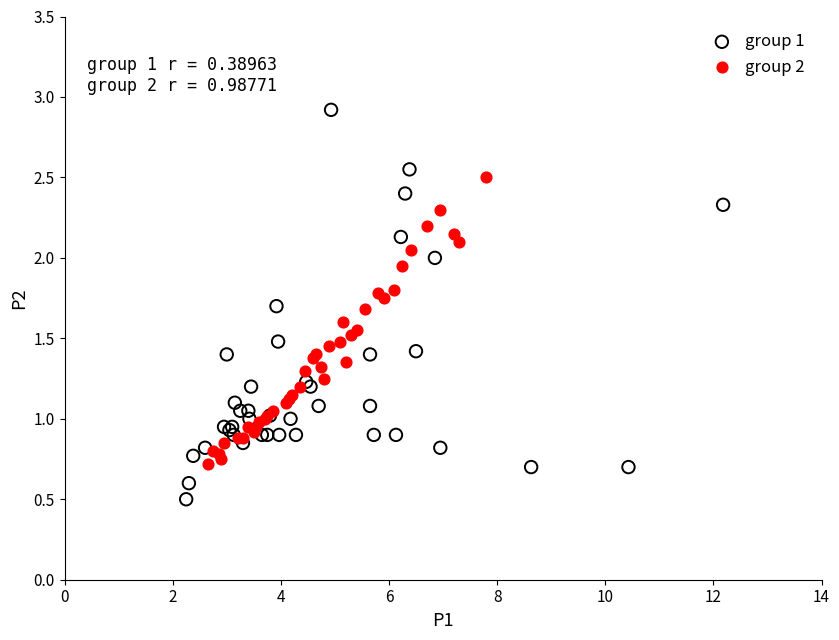

What are all the series names shown in the legend?

group 1, group 2